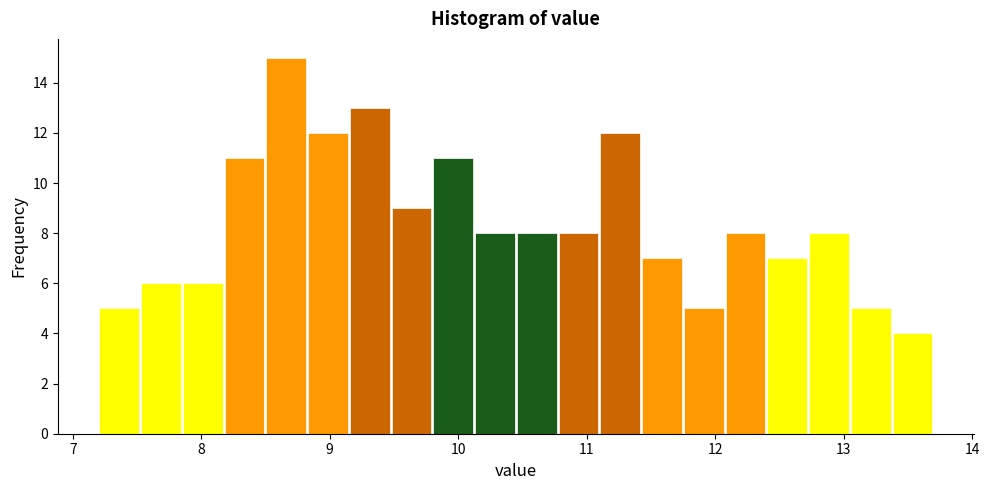

Around what value on the x-axis is the tallest bar? Give the approximate position of its centre, as read against the axis.

8.7